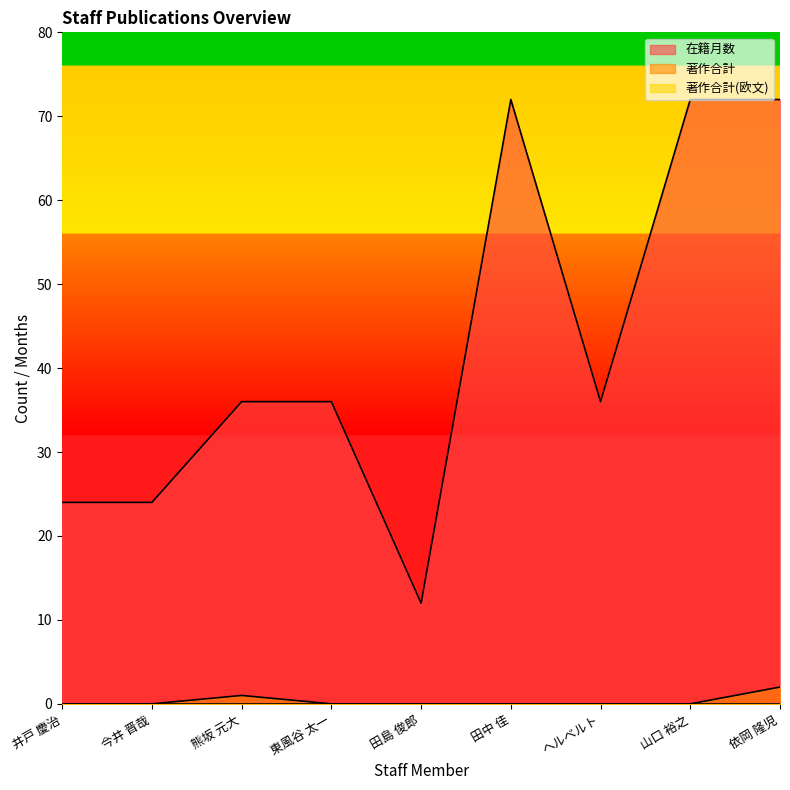

True or false: 在籍月数 and 著作合計 intersect in this chart.

False